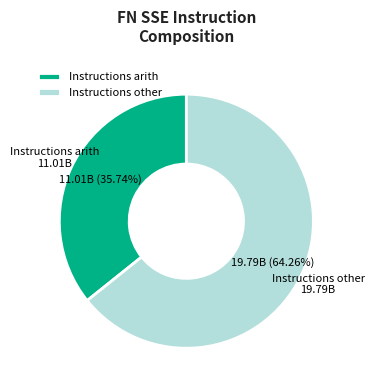

Rank the categories by value from highest to lowest.

Instructions other, Instructions arith